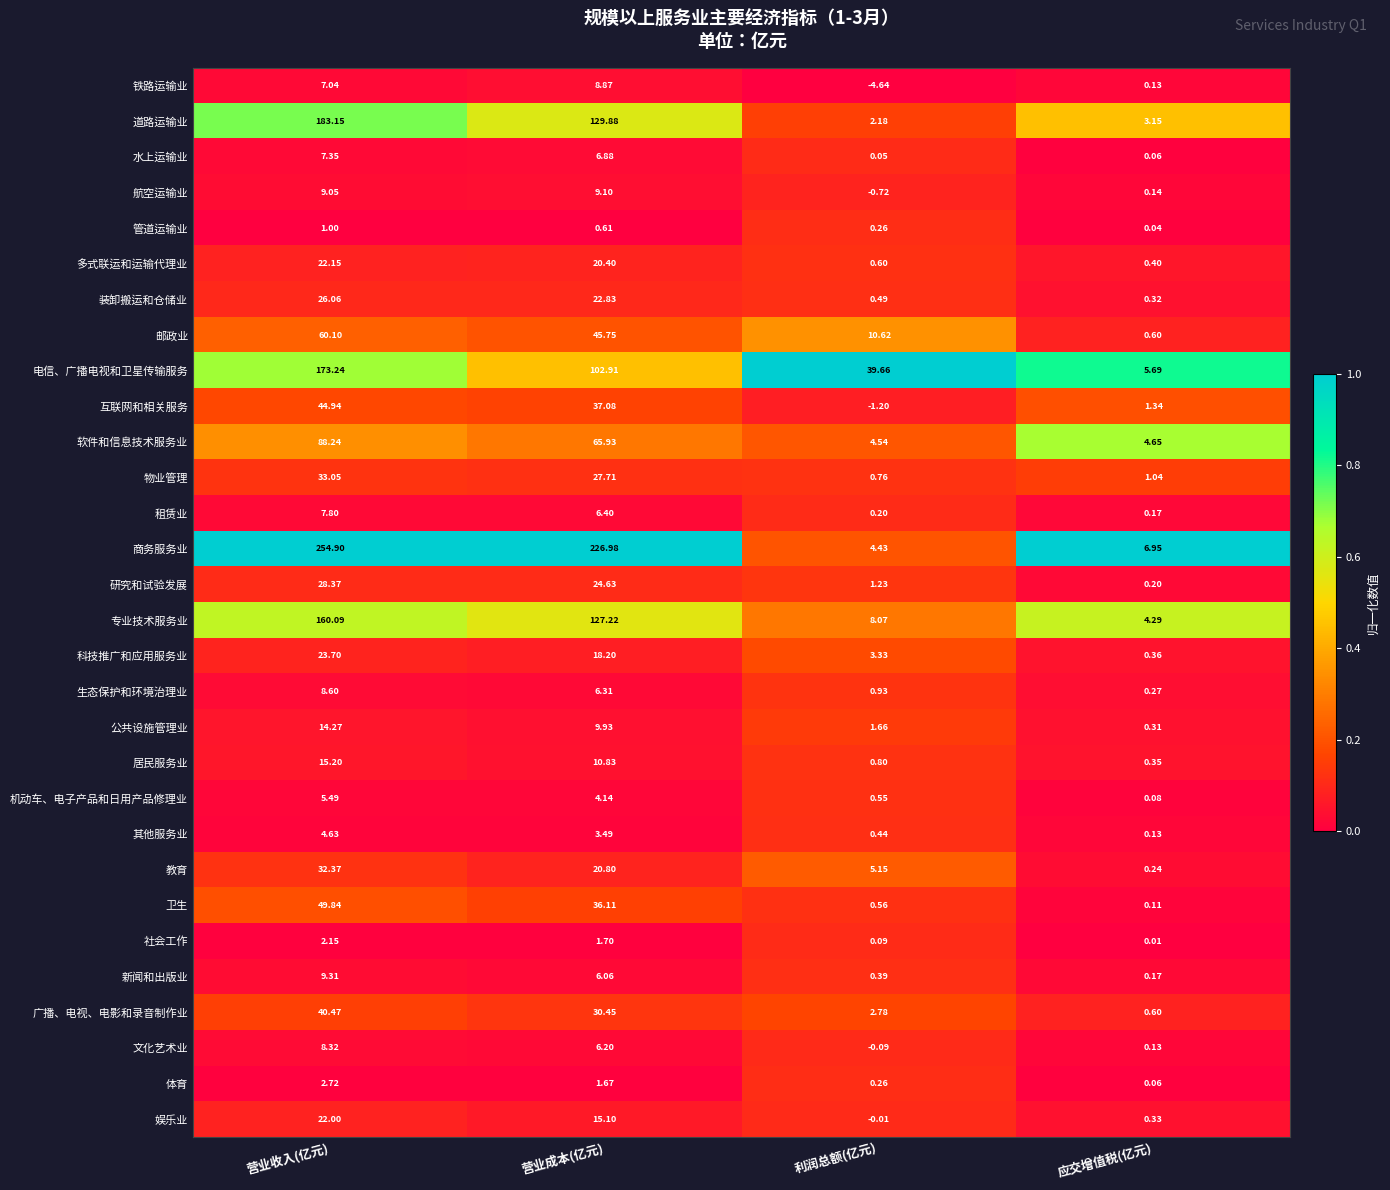

Is the value of 专业技术服务业 at 营业收入(亿元) greater than the value of 软件和信息技术服务业 at 应交增值税(亿元)?

Yes